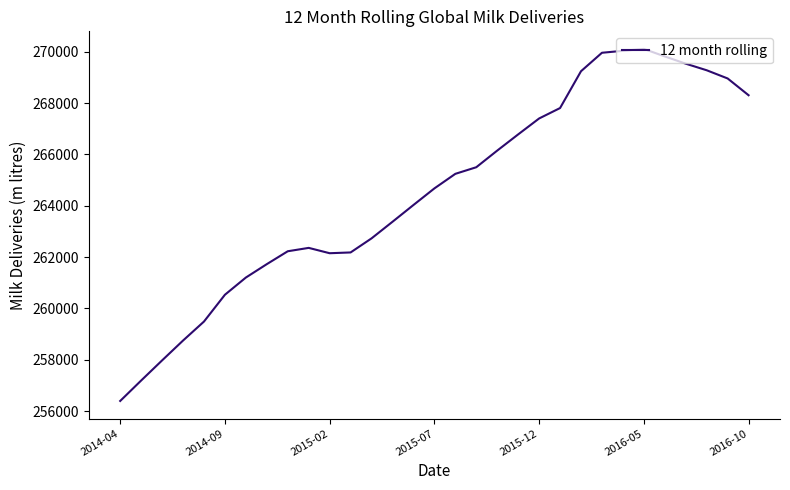

What is the difference between the maximum and minimum values?

13721.0